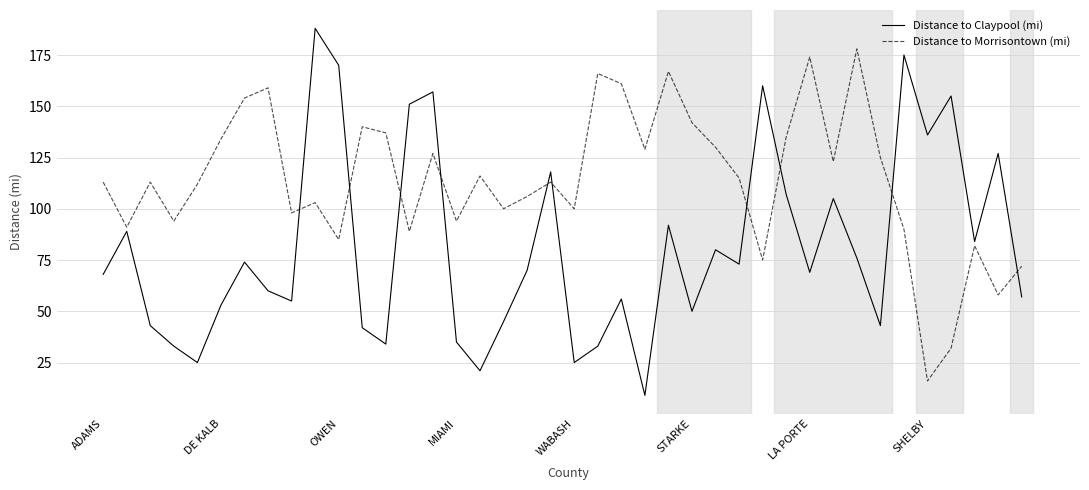

What is the difference between the maximum and minimum values in the Distance to Claypool (mi) series?

179